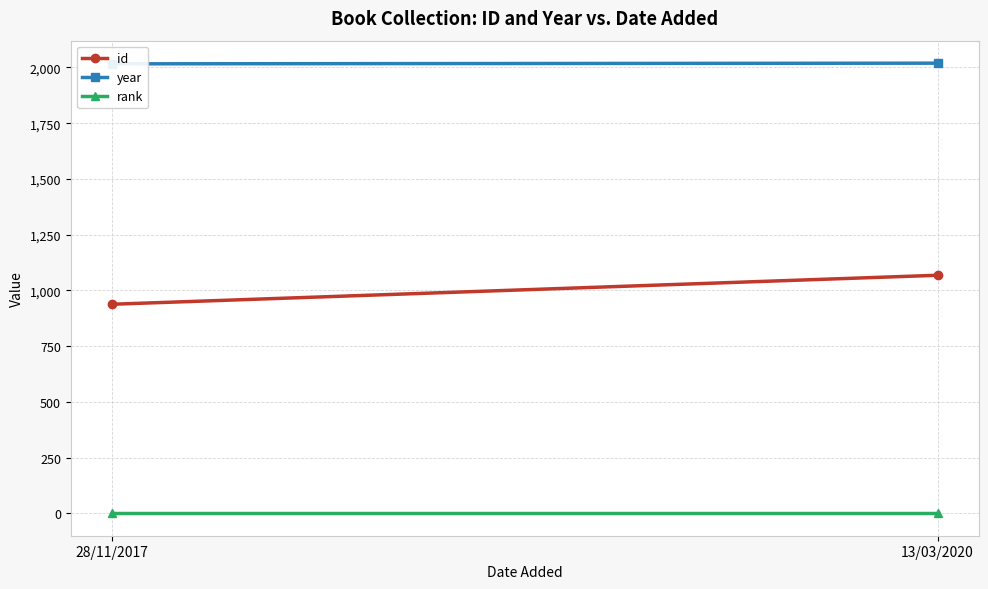

Rank the series by their maximum value, from highest to lowest.

year, id, rank